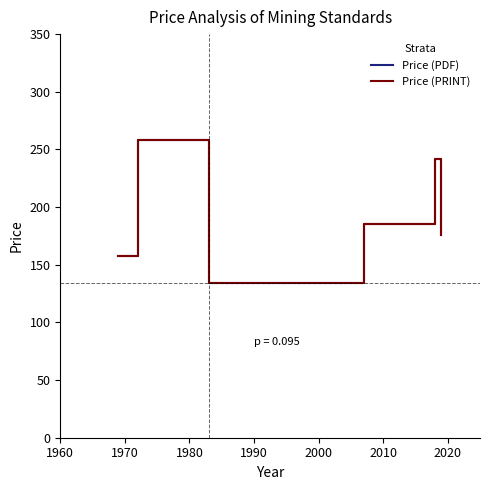

Which category has the highest value in the Price (PDF) series?

1960